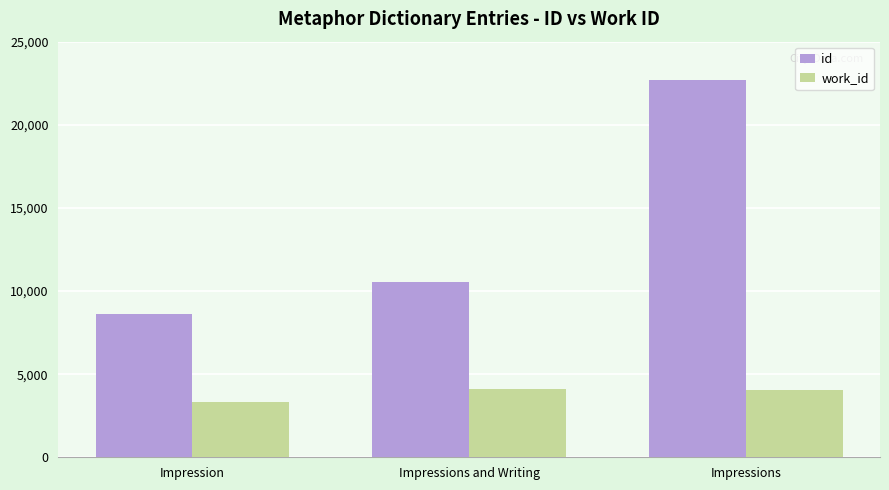

At how many categories does at least one series exceed 22635?

1